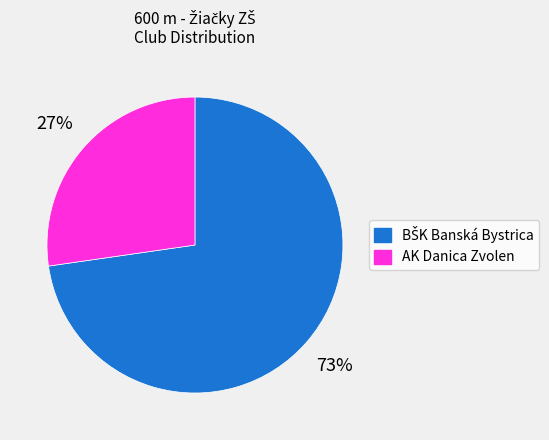

Which category has the smallest portion of the pie?

AK Danica Zvolen